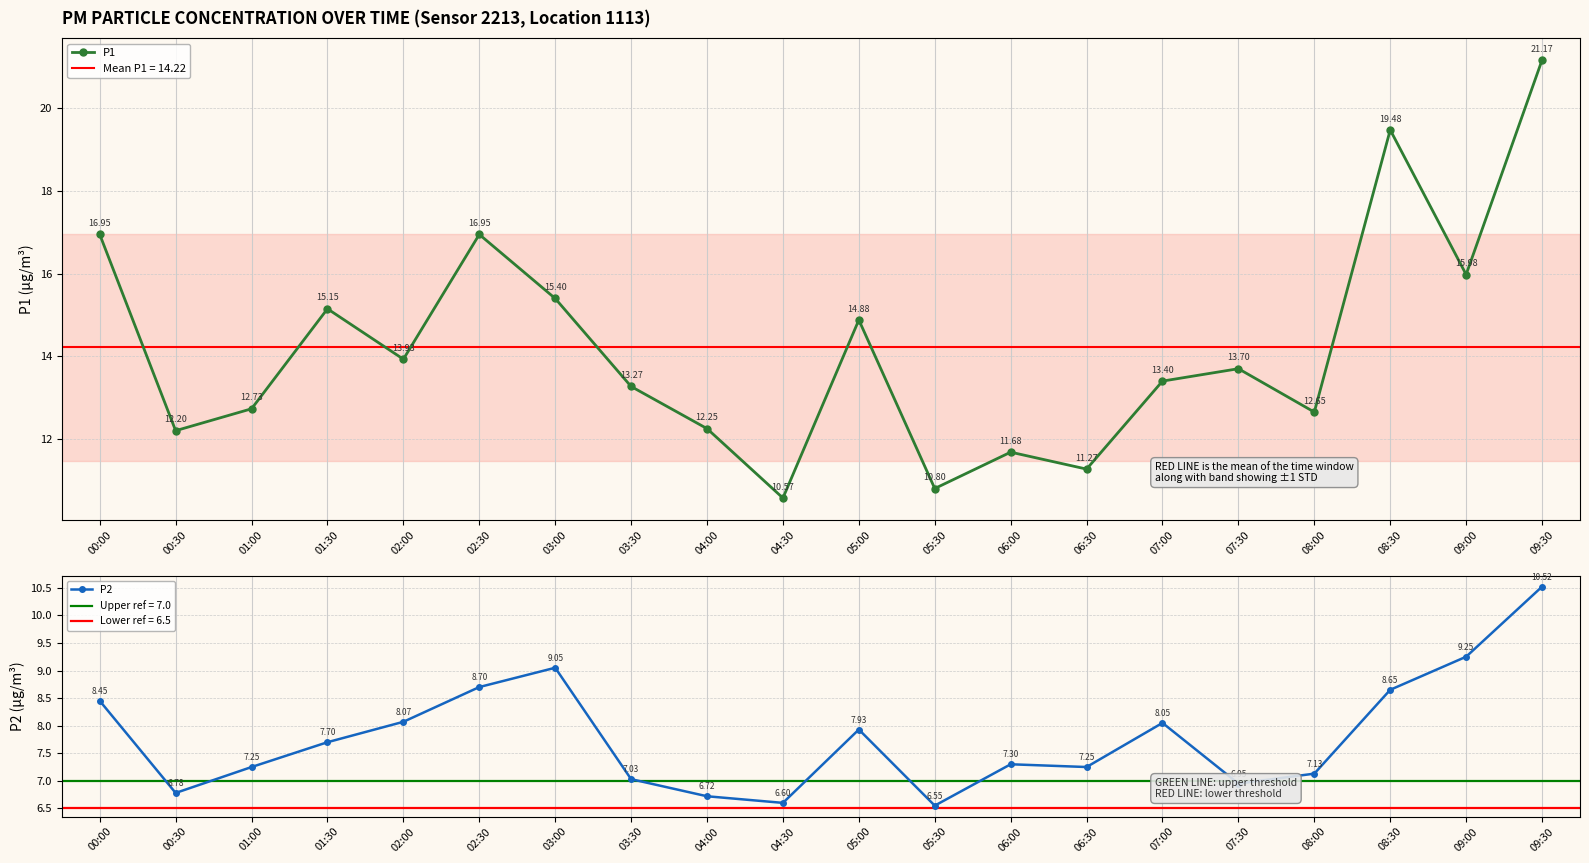

Where is the first local minimum for P1?

00:30